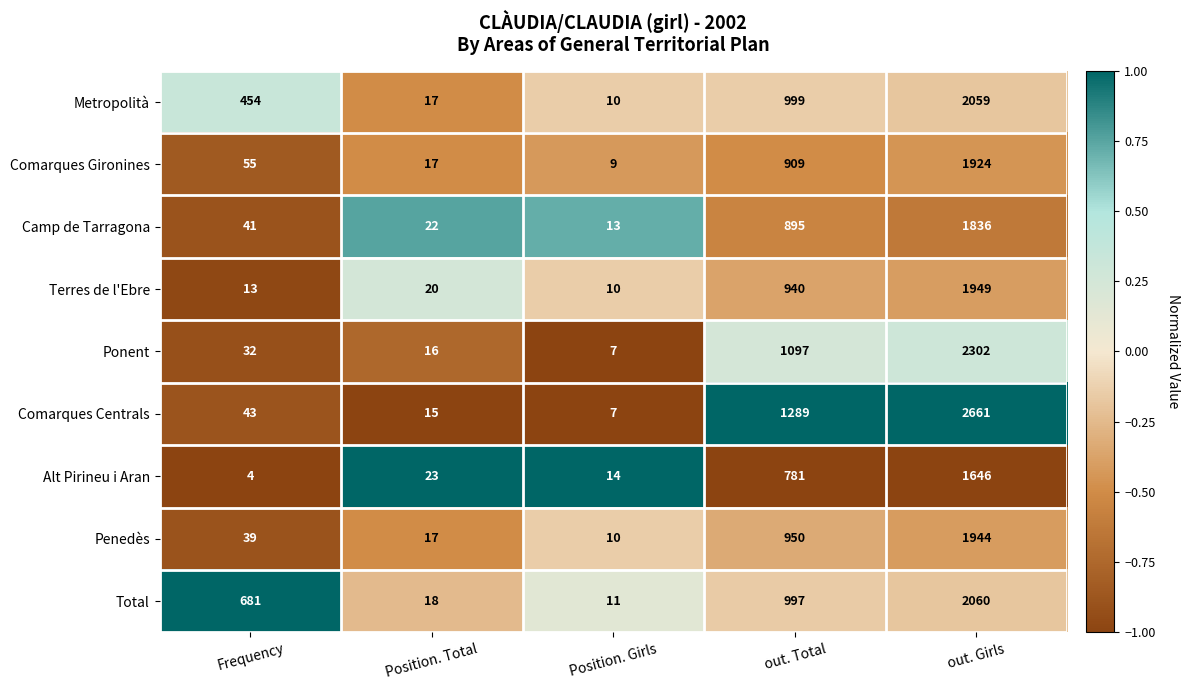

Where is Alt Pirineu i Aran nearest to the value 825?

out. Total